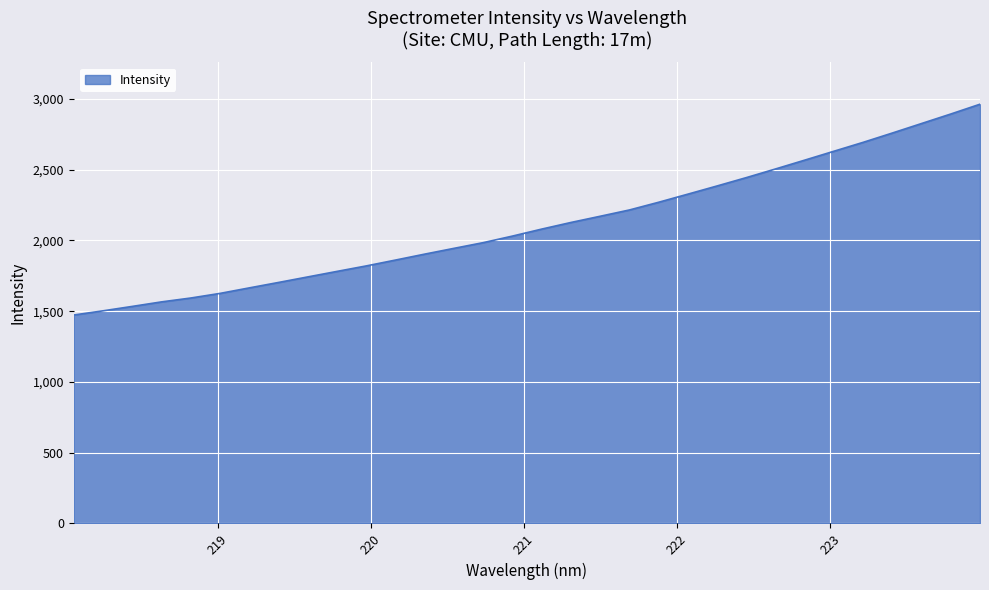

What is the greatest value displayed?

2962.6